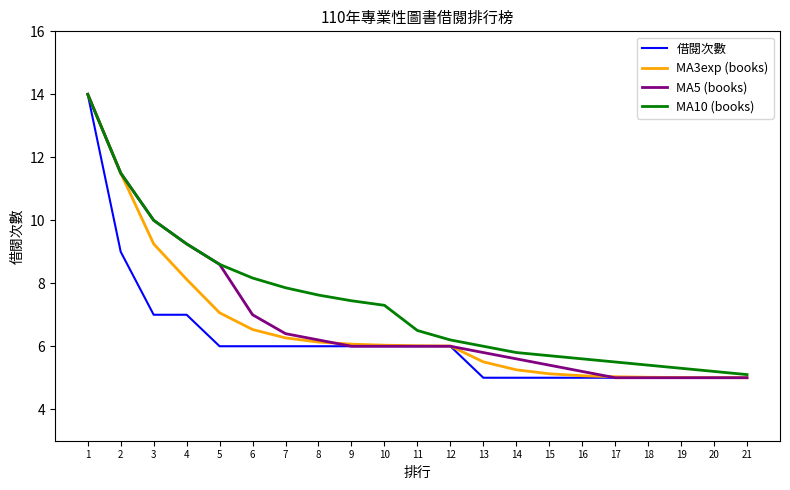

What is the minimum value shown in the chart?

5.0